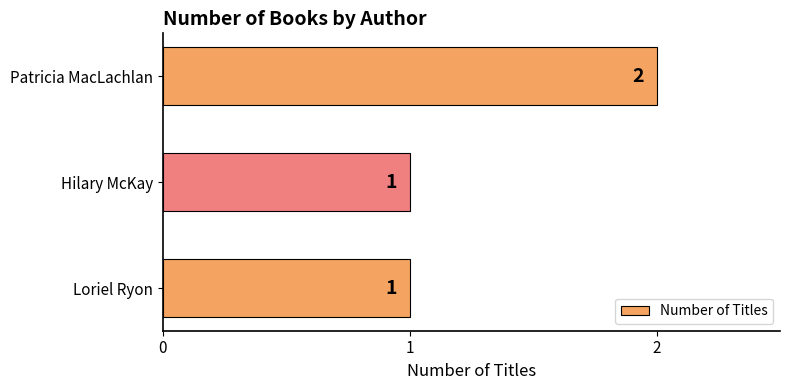

Count the number of values greater than 1.

1